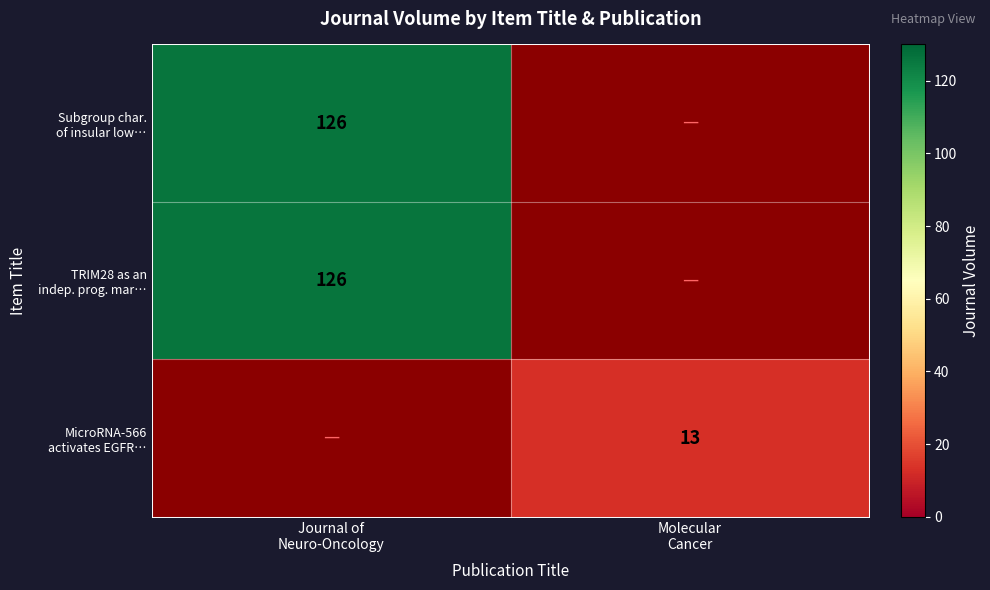

Rank the series by their maximum value, from highest to lowest.

Subgroup char. of insular low…, TRIM28 as an indep. prog. mar…, MicroRNA-566 activates EGFR…